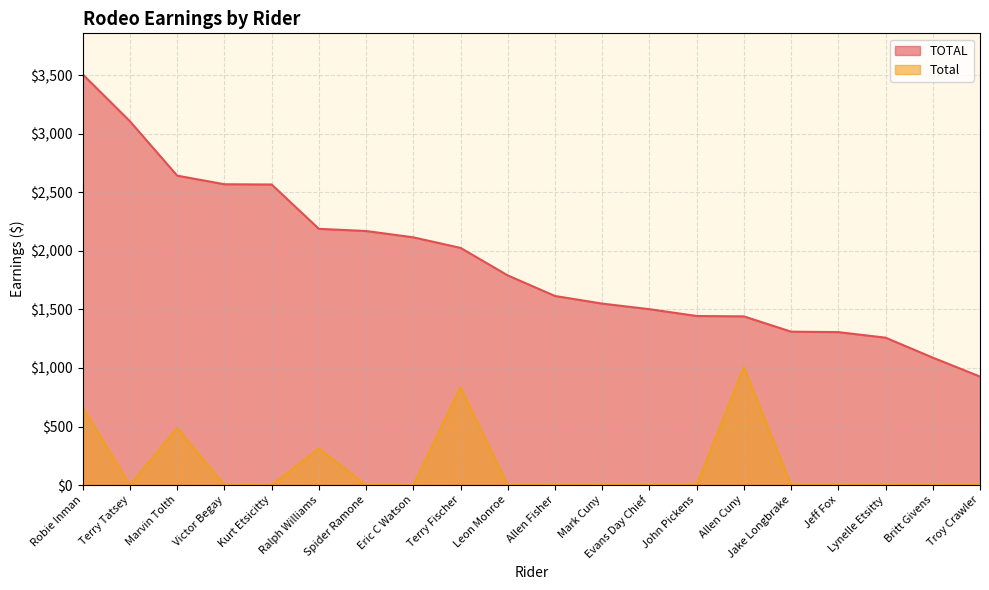

List the series in order of their overall mean, highest first.

TOTAL, Total